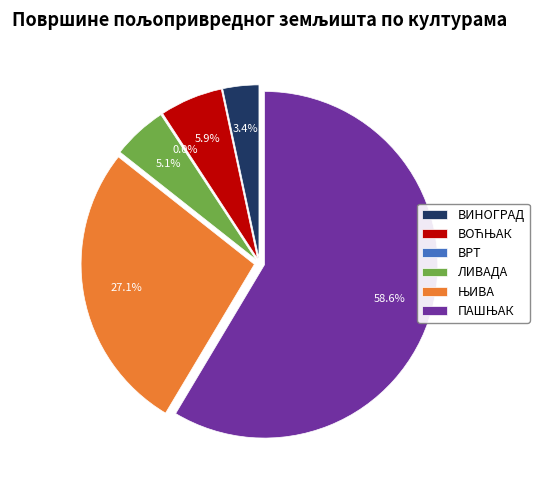

How many slices are in this pie chart?

6